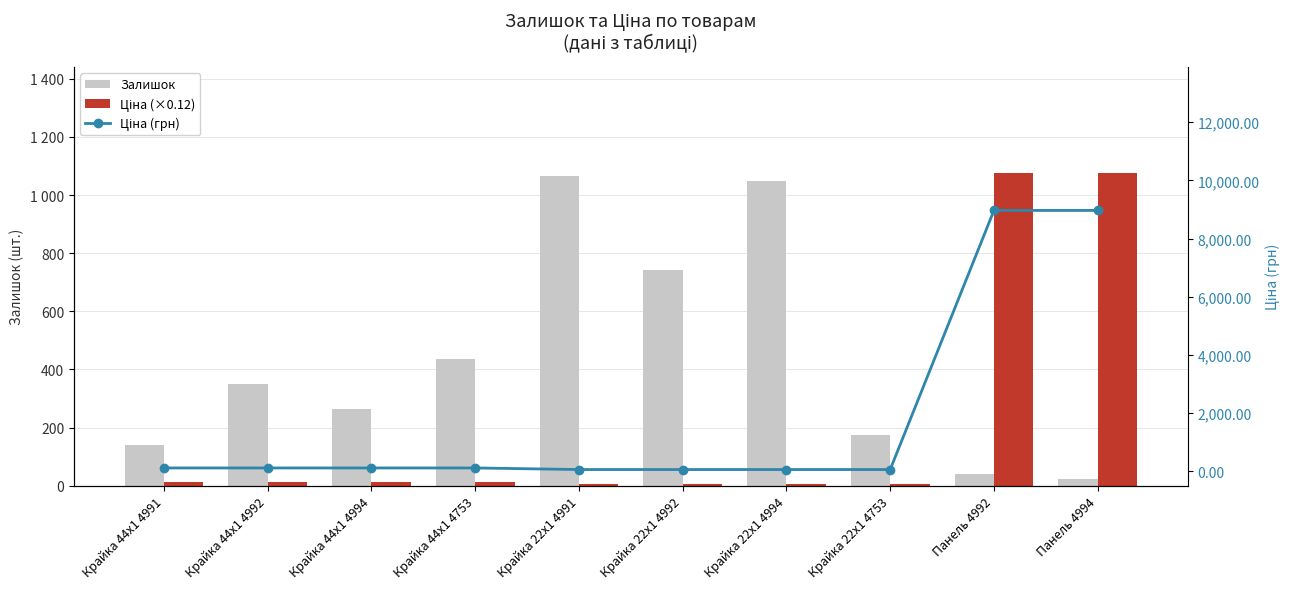

How many data points in Ціна (×0.12) are less than 13?

4